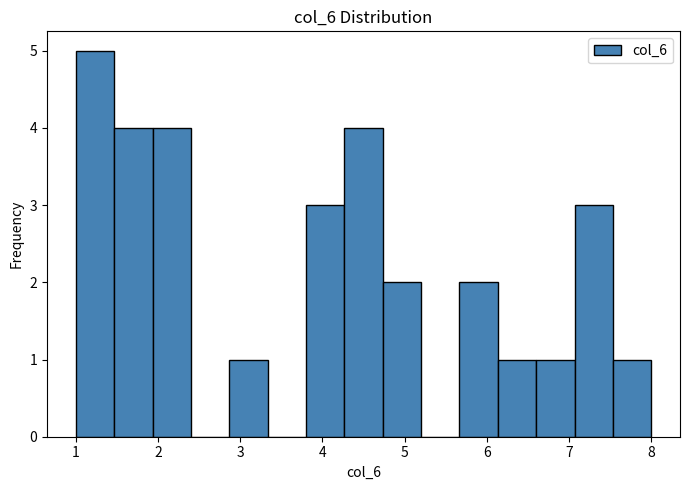

Reading left to right, list every bar in this chart as the range it spans on the x-axis followed by its height. Neither the bar edges nor the heights are printed on the chart, so give them approximately, as read against the axes.

1.0 to 1.5: 5
1.5 to 1.9: 4
1.9 to 2.4: 4
2.4 to 2.9: 0
2.9 to 3.3: 1
3.3 to 3.8: 0
3.8 to 4.3: 3
4.3 to 4.7: 4
4.7 to 5.2: 2
5.2 to 5.7: 0
5.7 to 6.1: 2
6.1 to 6.6: 1
6.6 to 7.1: 1
7.1 to 7.5: 3
7.5 to 8.0: 1